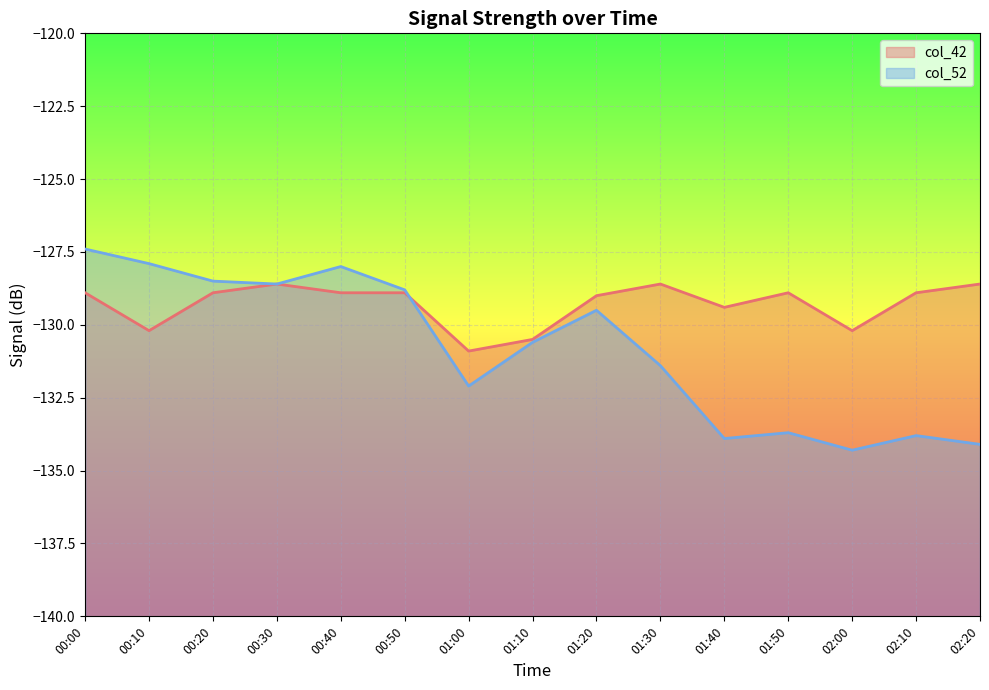

What is the sum of all col_52 values?

-1962.6